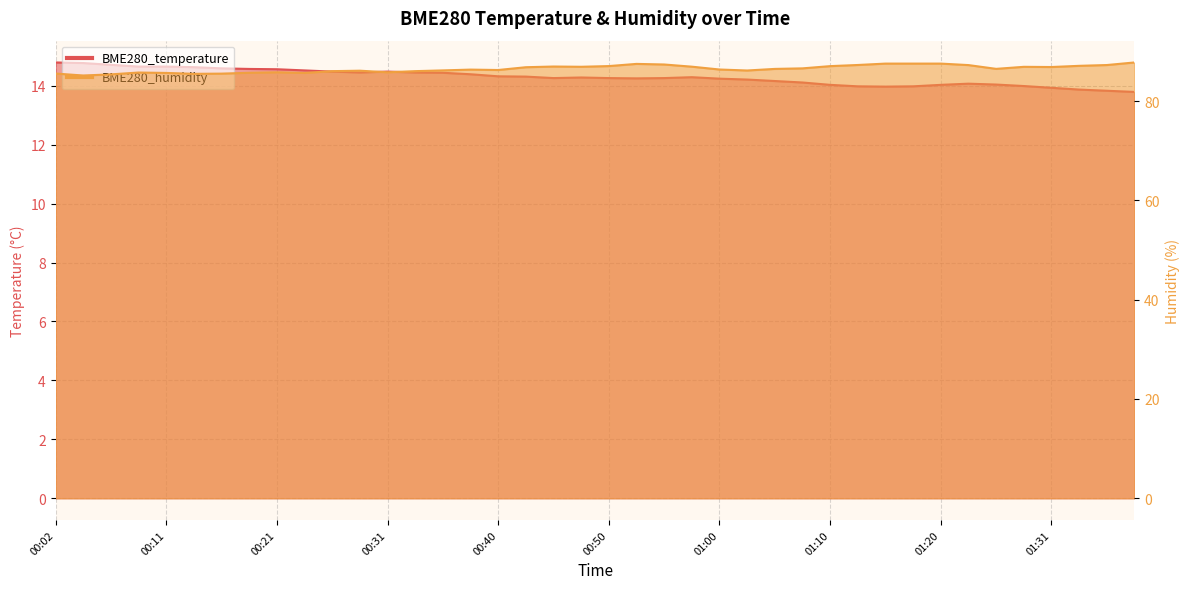

What are all the series names shown in the legend?

BME280_temperature, BME280_humidity